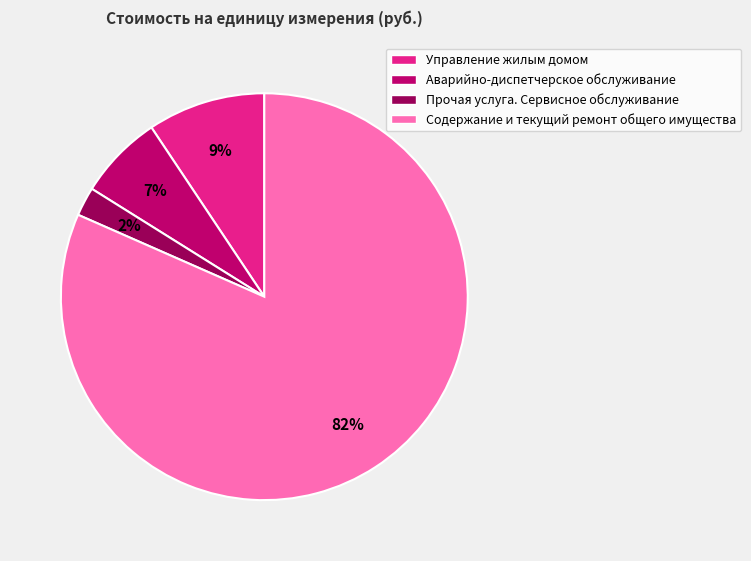

Is Содержание и текущий ремонт общего имущества the majority of the pie?

Yes